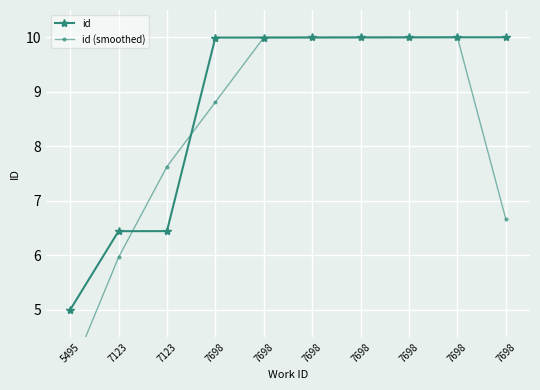

The value of id at 5495 is 2.1. True or false?

False